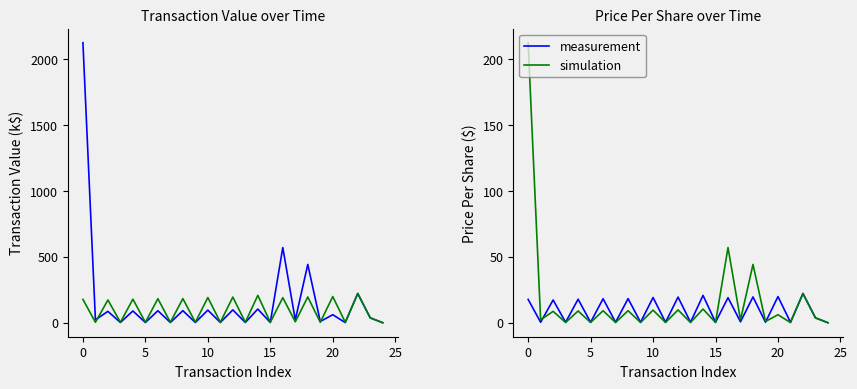

List the labels in order of pricePerShare (x10) value, largest first.

22, 14, 20, 18, 12, 10, 16, 8, 25, 15, −5, 5, 23, 17, 0, 10, 20, 30, 9, 11, 13, 15, 19, 21, 24